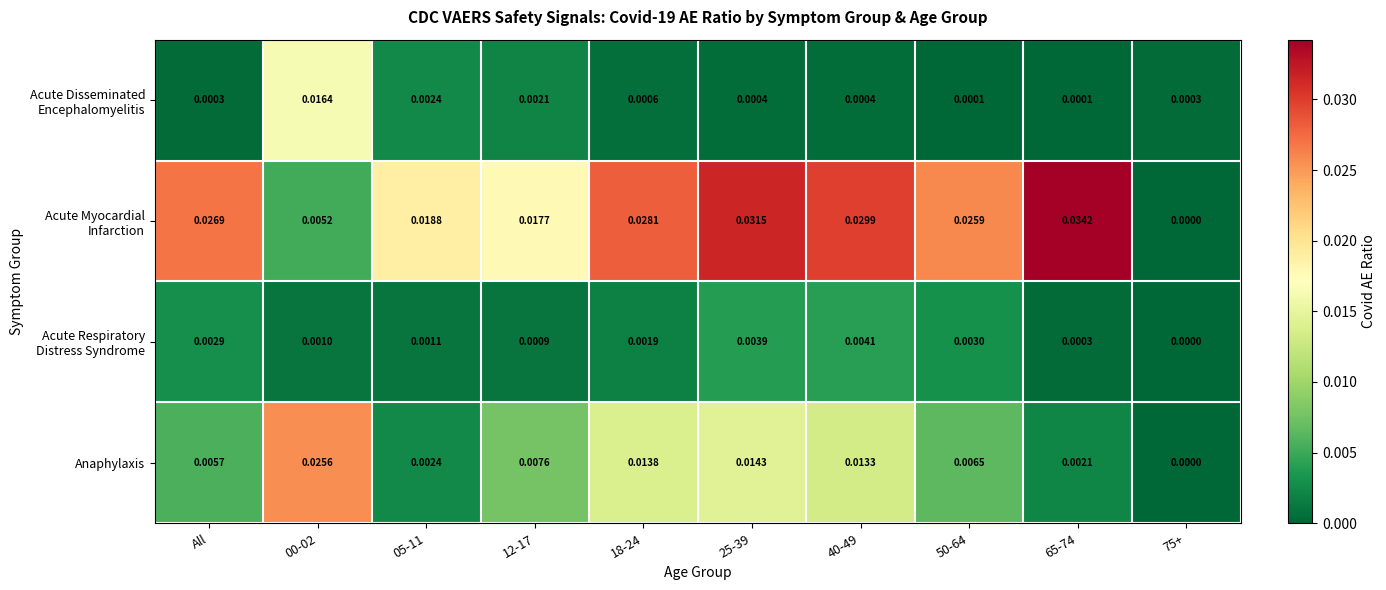

Between 05-11 and 12-17, which series saw the biggest shift?

Anaphylaxis